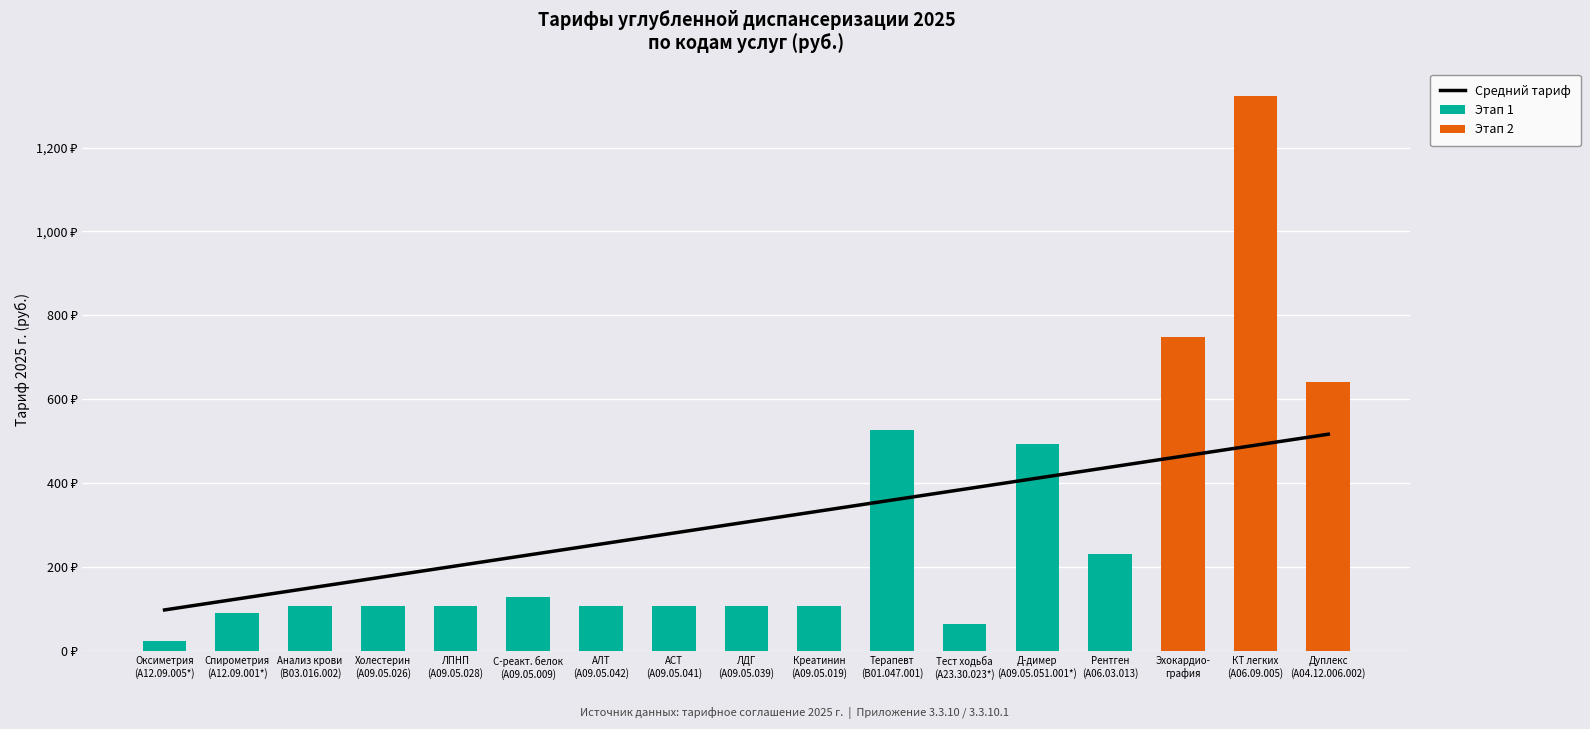

Rank the series by their maximum value, from highest to lowest.

Этап 2, Этап 1, Средний тариф